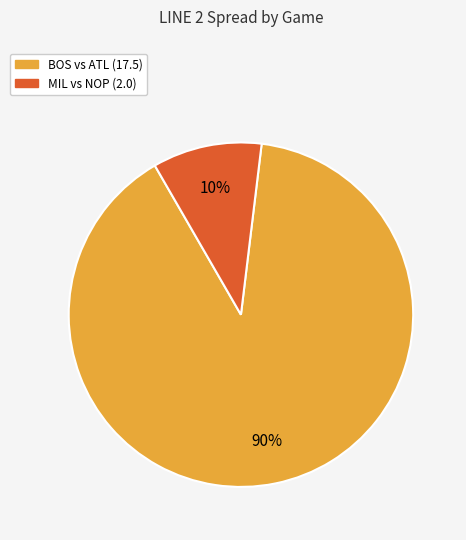

Is there a majority slice in this chart?

Yes